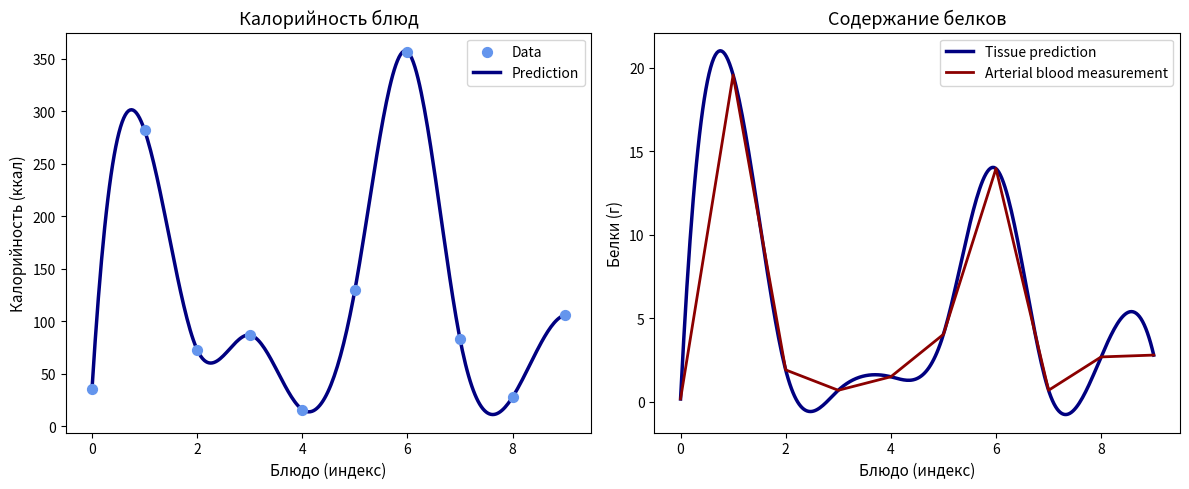

Which series has the largest Y range (max minus min)?

Калорийность